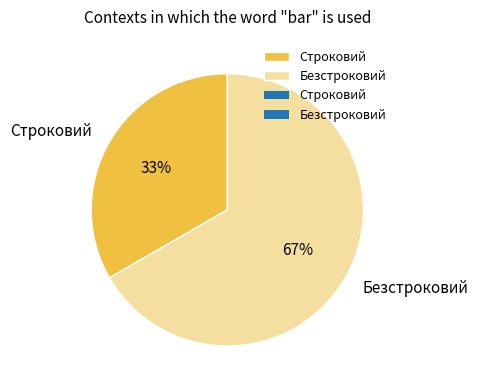

Is there any slice that represents more than half of the pie?

Yes